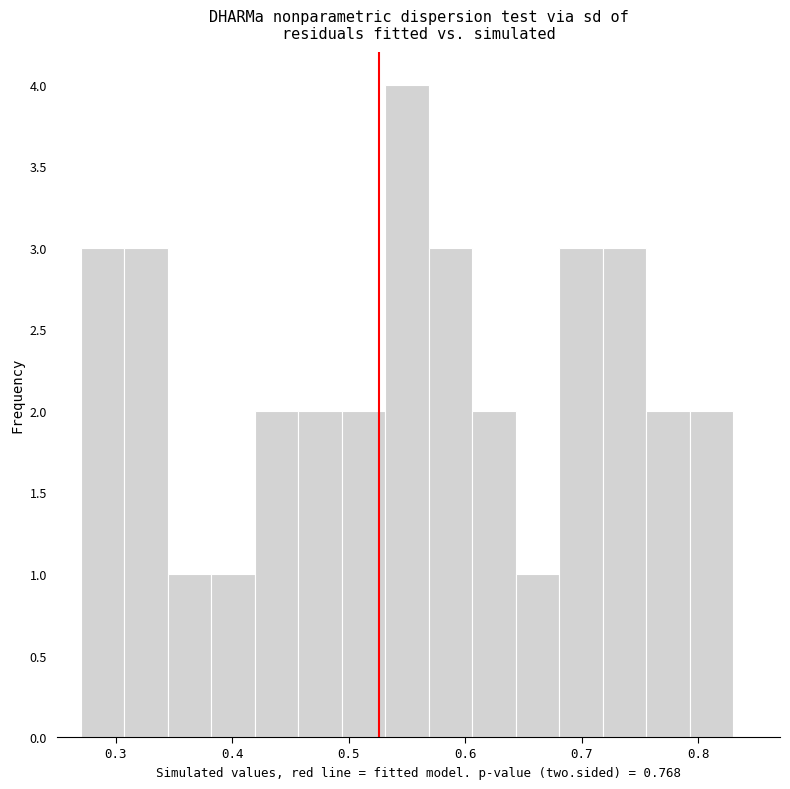

Read against the x-axis, roughly where is the centre of the tallest bar?

0.55